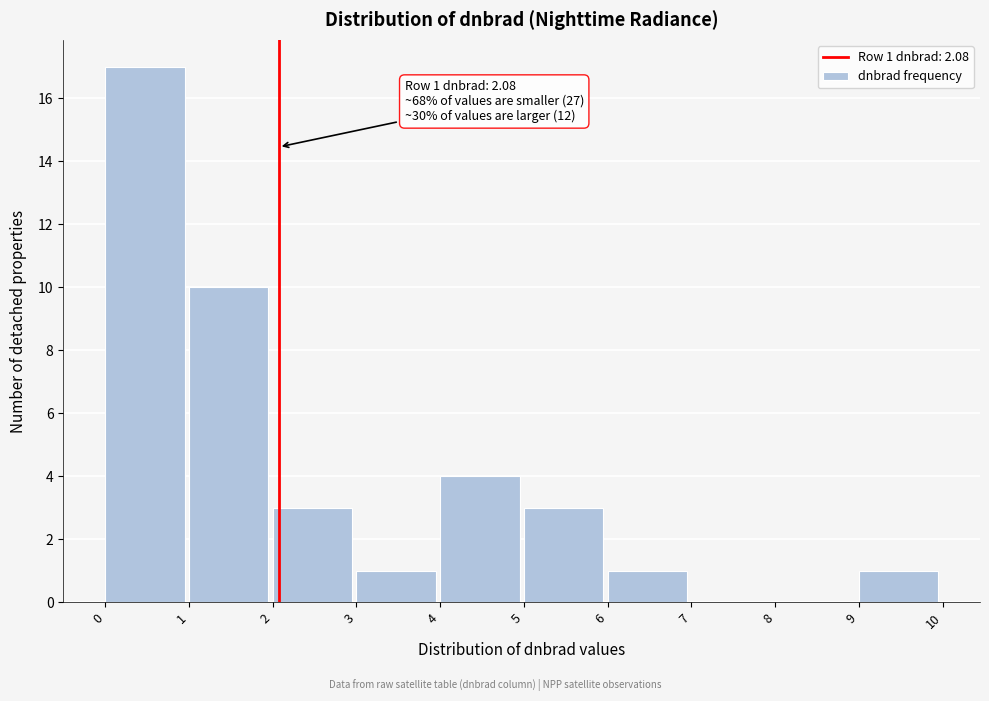

Over which range of the x-axis is the bar tallest?

0 to 1